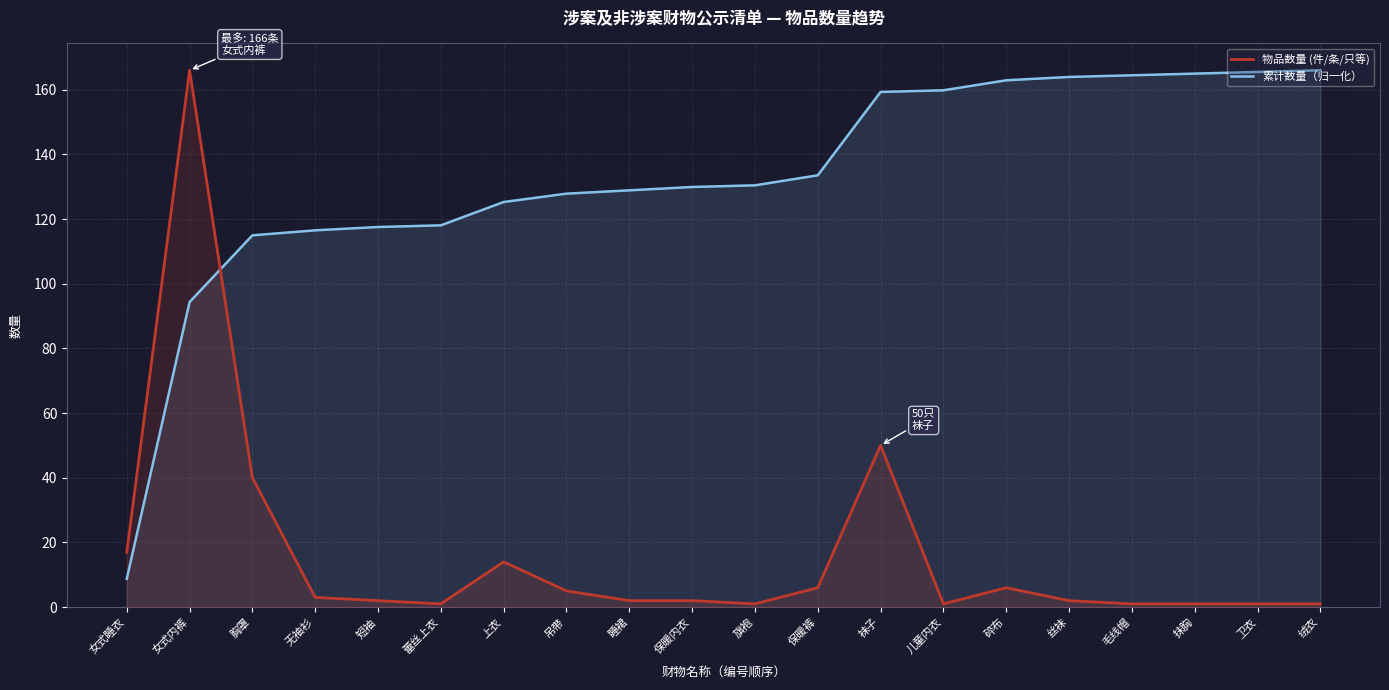

What is the spread (max minus min) of values at 上衣?

111.3